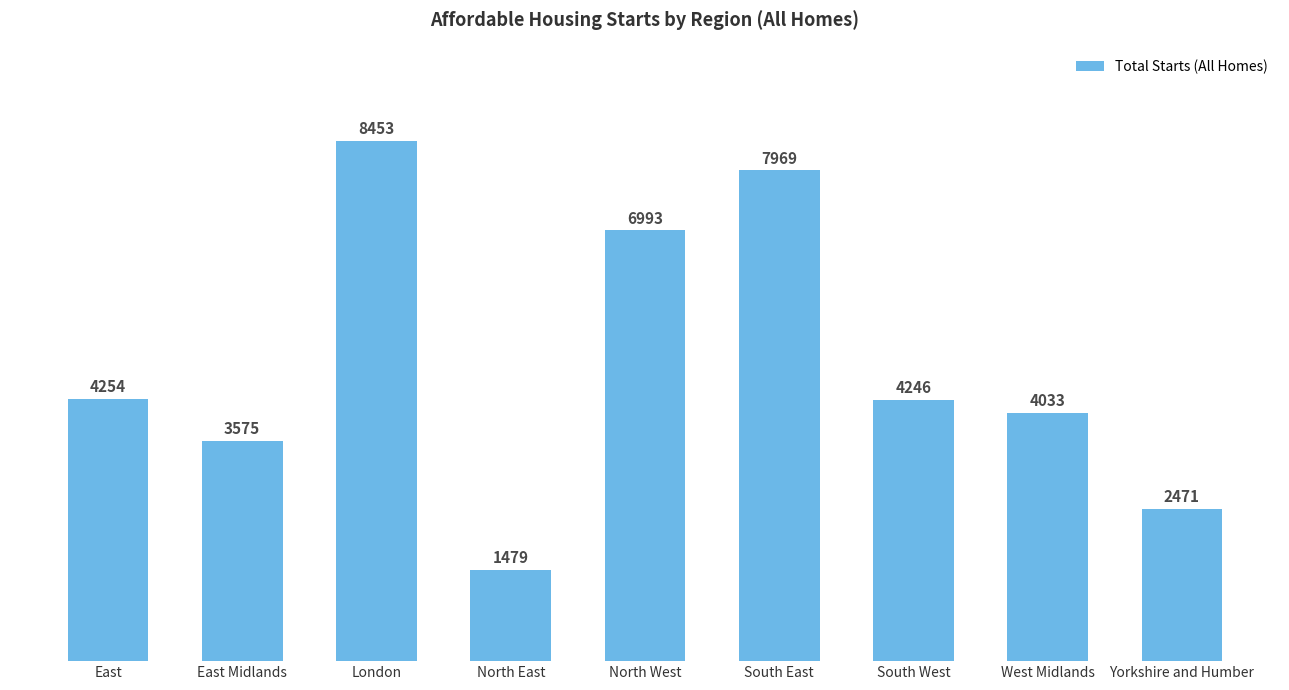

List the labels in order of value, smallest first.

North East, Yorkshire and Humber, East Midlands, West Midlands, South West, East, North West, South East, London